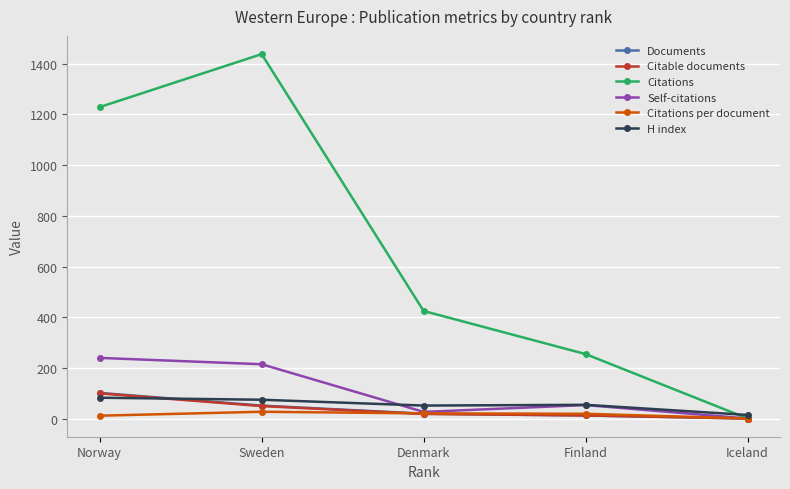

What are all the series names shown in the legend?

Documents, Citable documents, Citations, Self-citations, Citations per document, H index